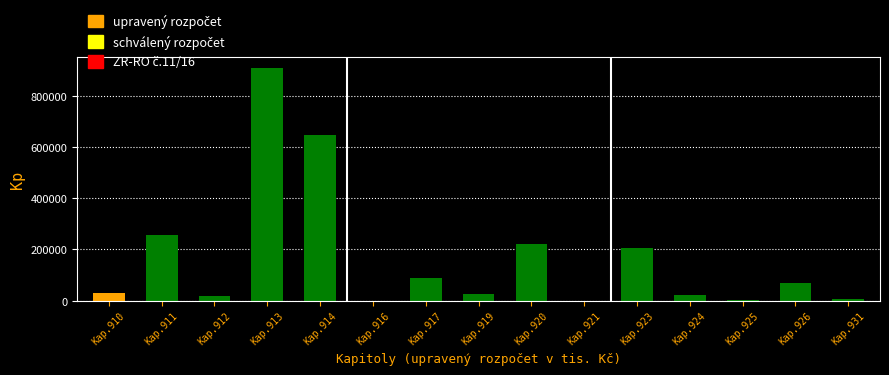

What is the sum of all values?

2491363.2